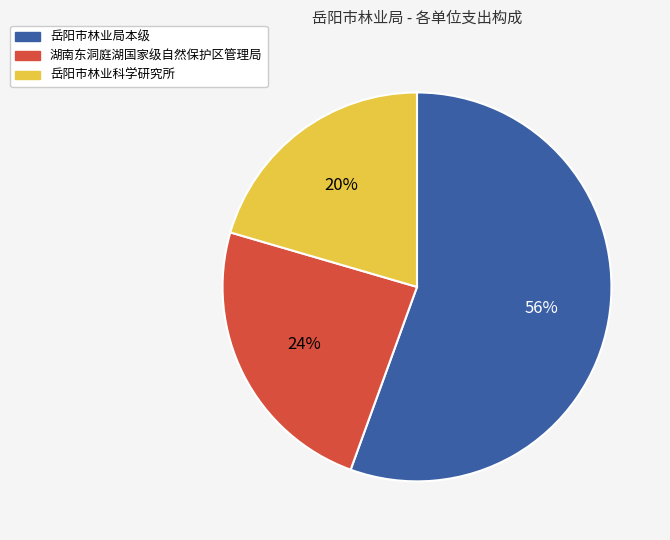

Rank the categories by value from lowest to highest.

岳阳市林业科学研究所, 湖南东洞庭湖国家级自然保护区管理局, 岳阳市林业局本级